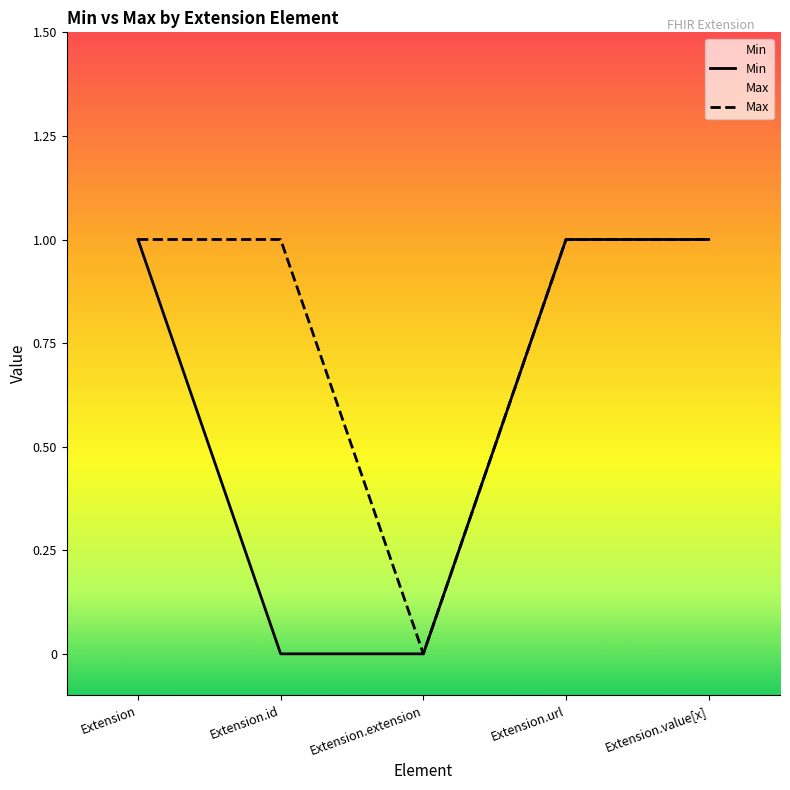

Which category has the lowest value across all series?

Extension.extension